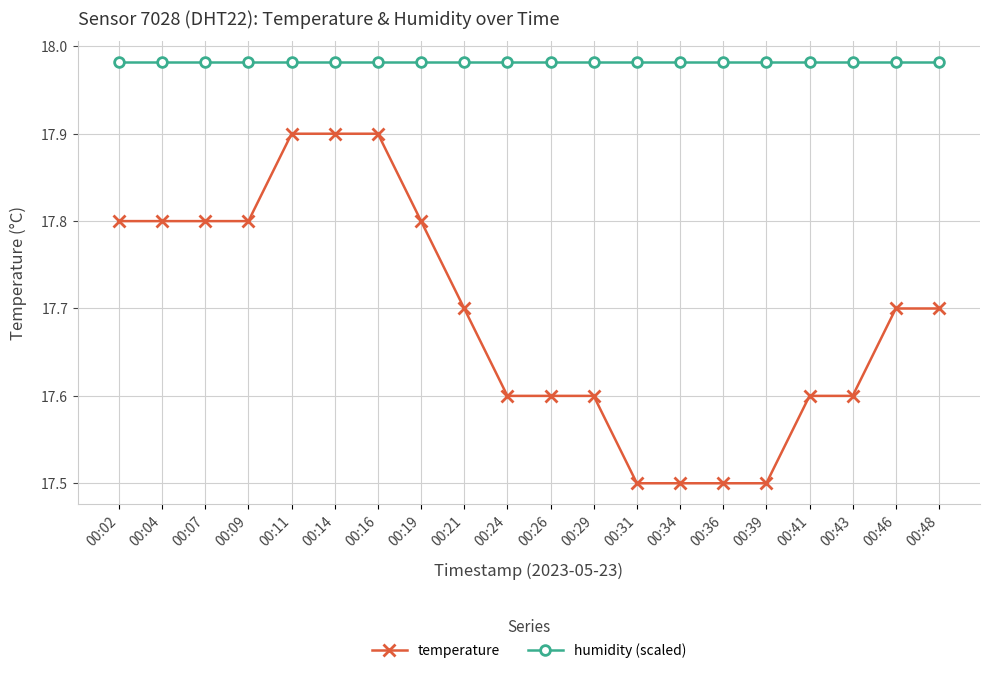

The value of temperature at 00:43 is 27.9. True or false?

False